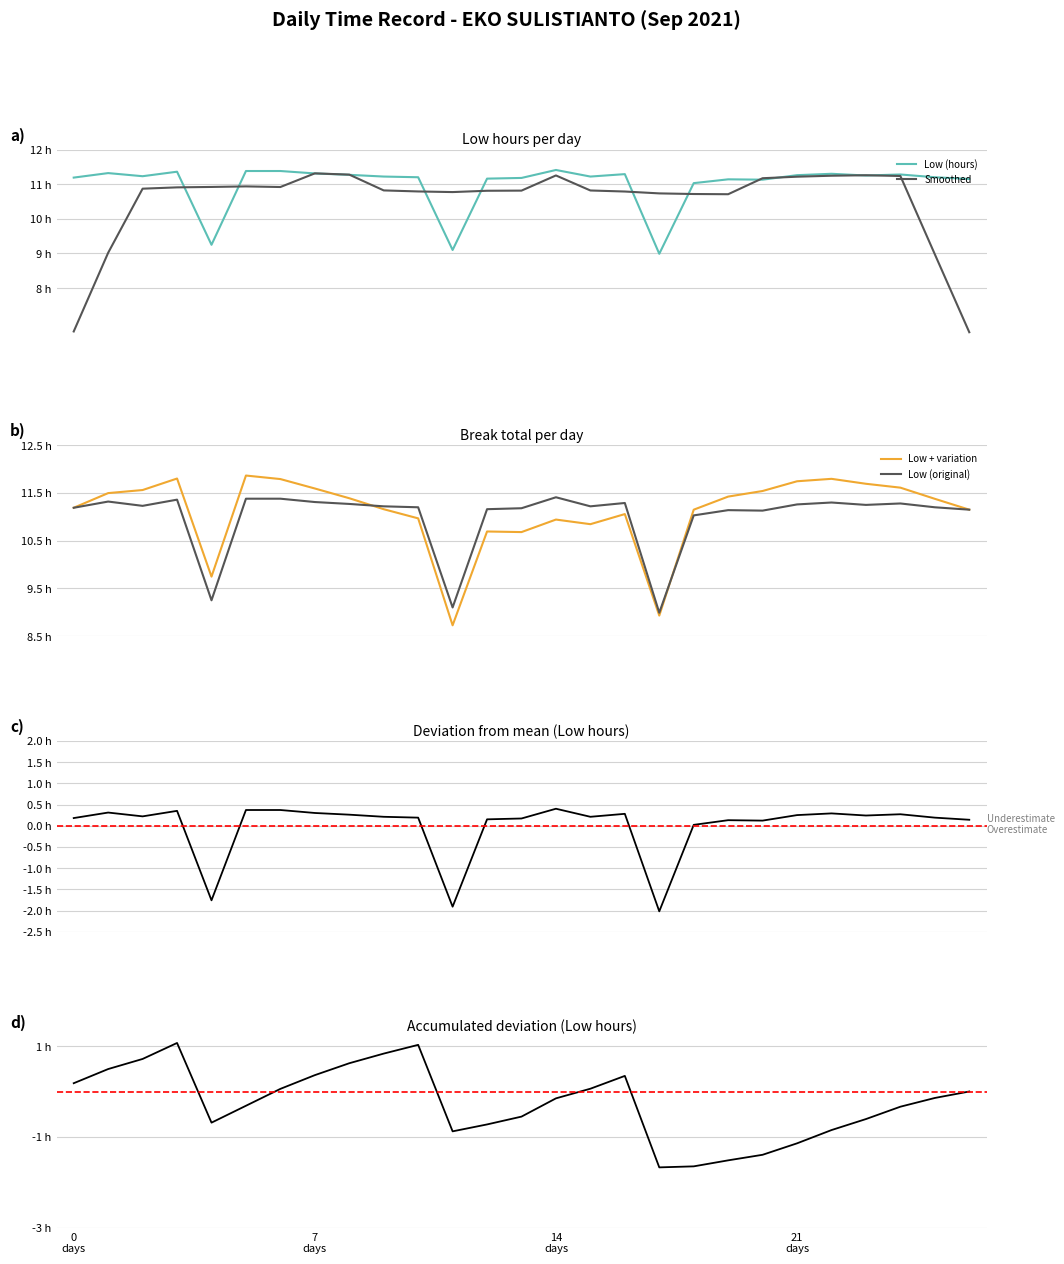

What is the lowest value of the accumulated deviation series?

-1.7